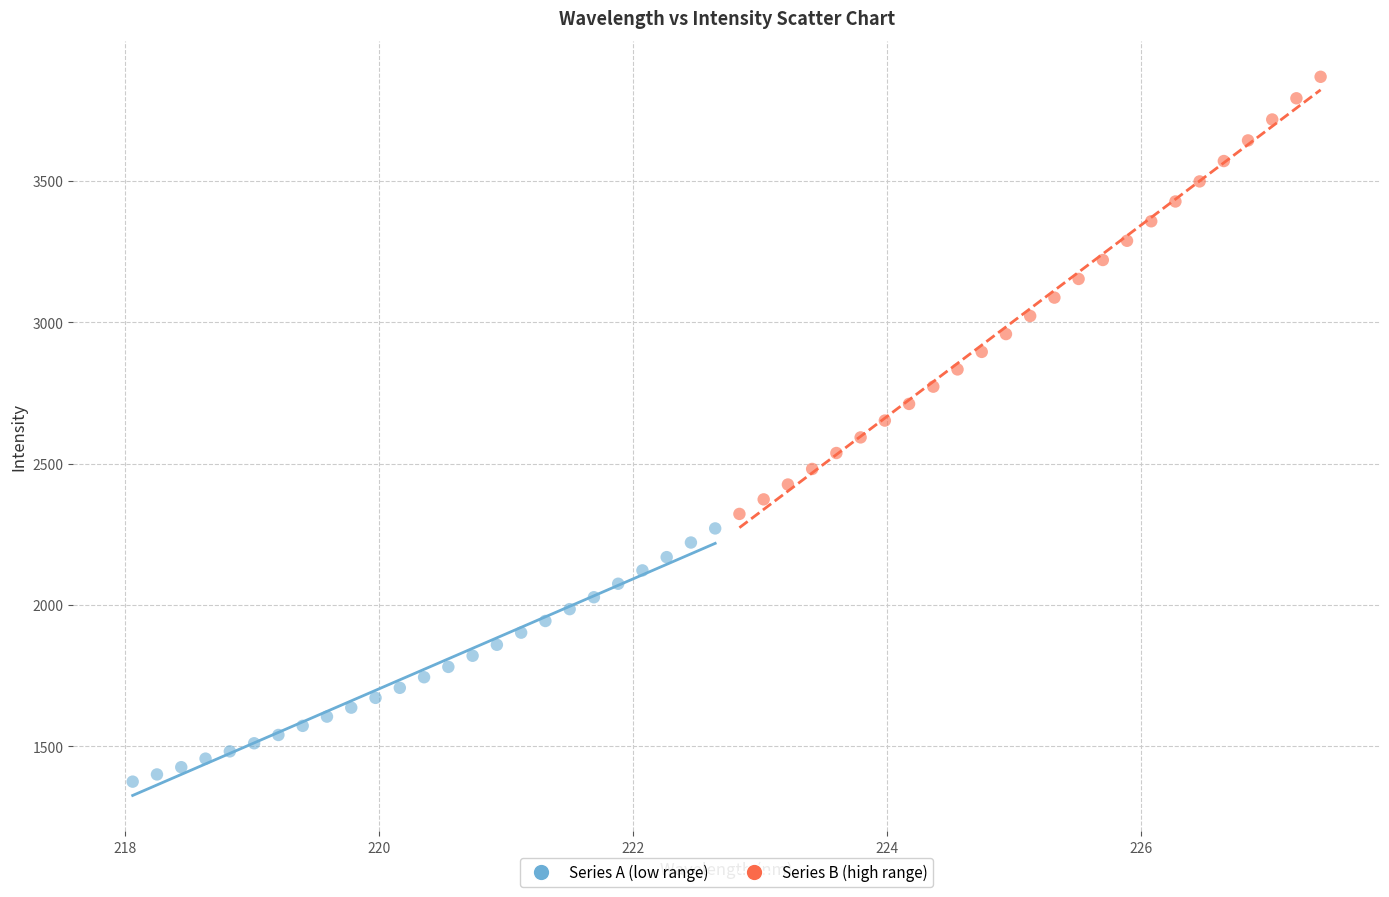

Which series has the largest Y range (max minus min)?

Series B (high range)